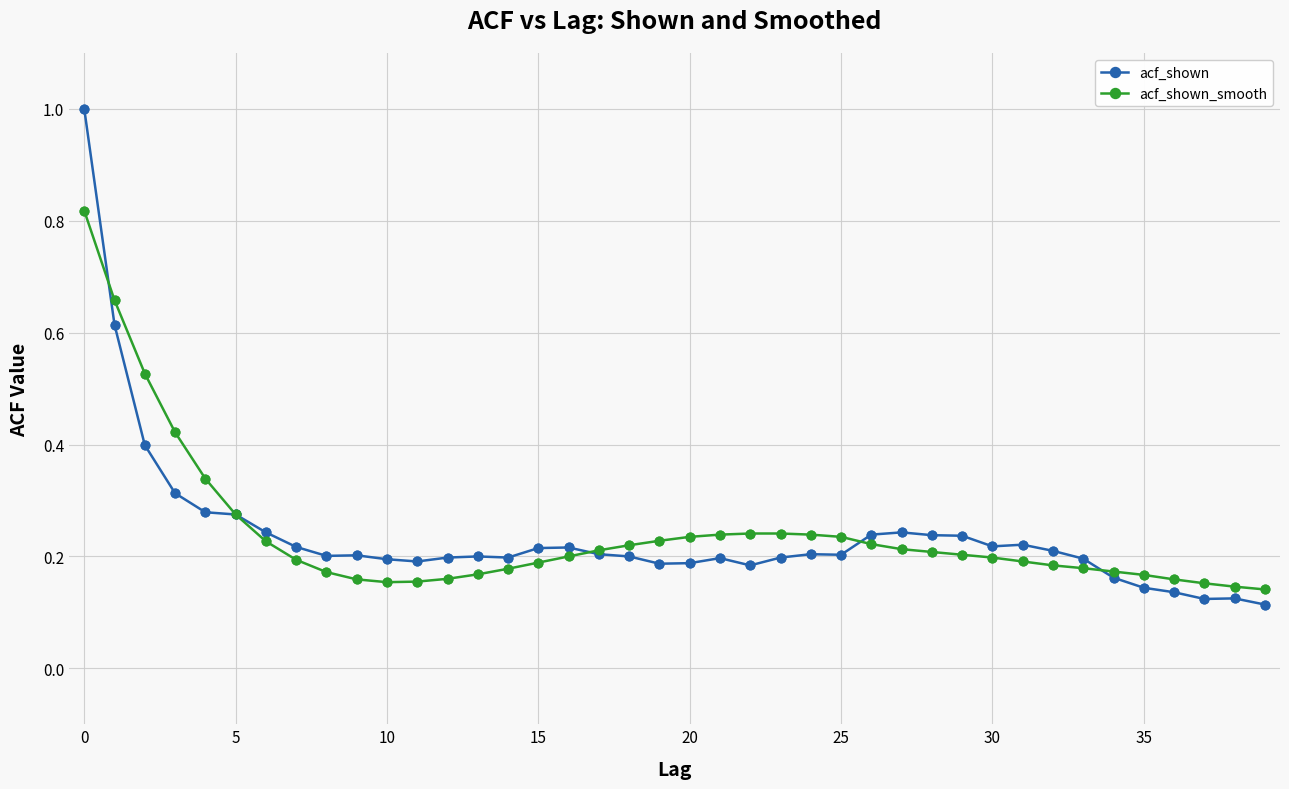

What are all the series names shown in the legend?

acf_shown, acf_shown_smooth